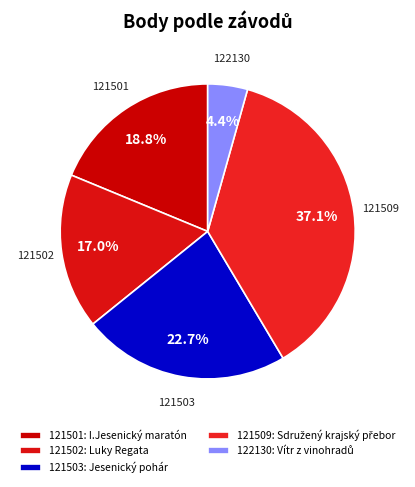

What percentage is NOT represented by 121503?

77.3%